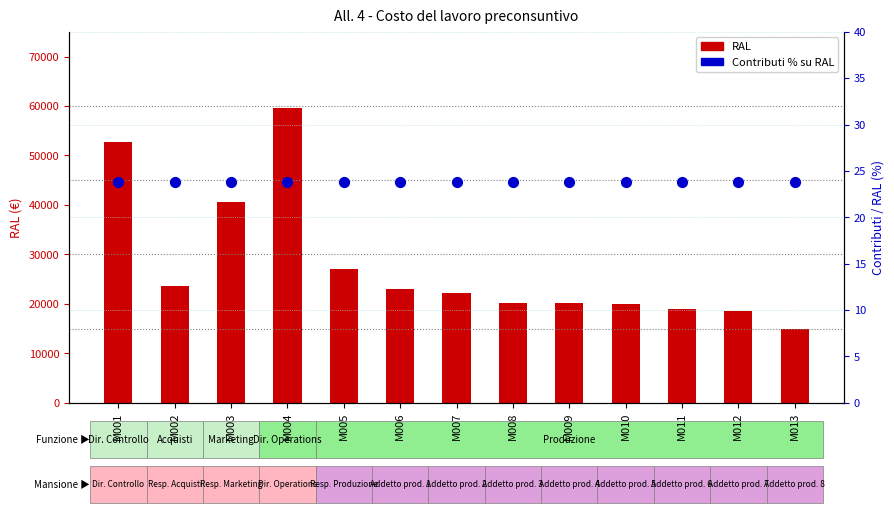

Which series reaches the minimum Y coordinate?

Contributi %